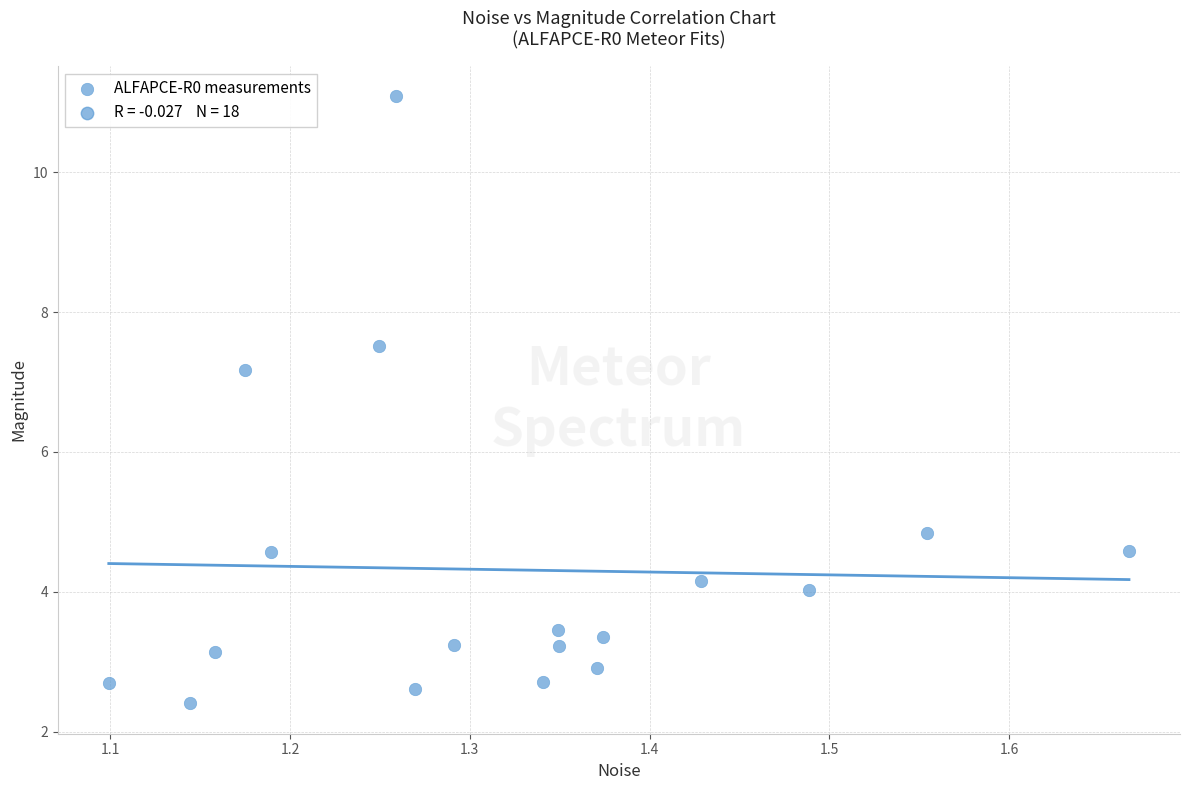

What is the range of Y values (max minus min)?

8.7